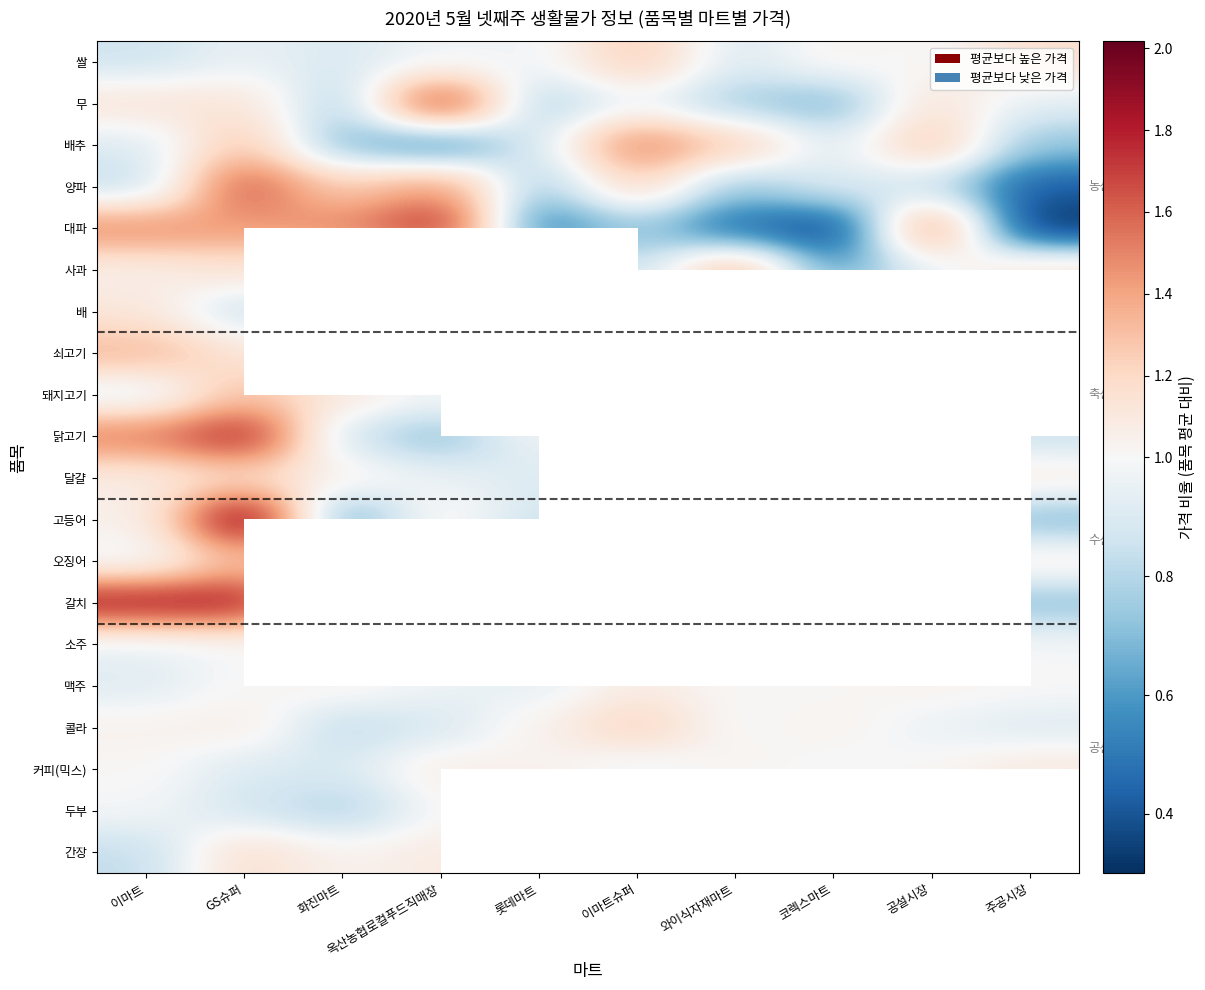

Rank the series at 화진마트 from highest to lowest value.

대파, 양파, 돼지고기, 오징어, 달걀, 간장, 맥주, 소주, 쇠고기, 사과, 배, 쌀, 커피(믹스), 닭고기, 갈치, 콜라, 두부, 무, 배추, 고등어